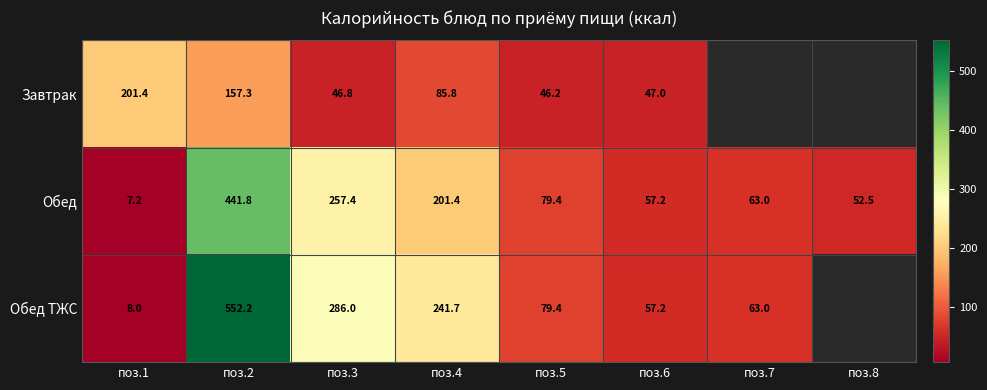

Between поз.1 and поз.4, which series saw the biggest shift?

Обед ТЖС